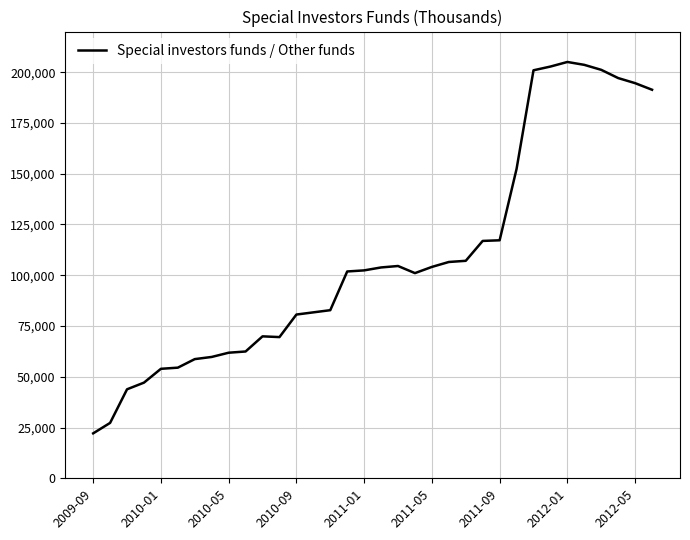

What is the smallest value displayed?

22129